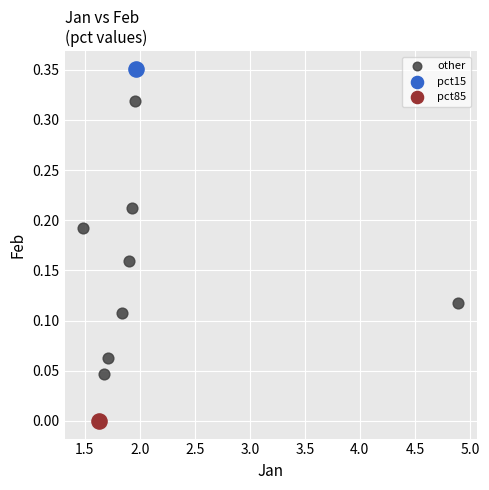

What are all the series names shown in the legend?

other, pct15, pct85